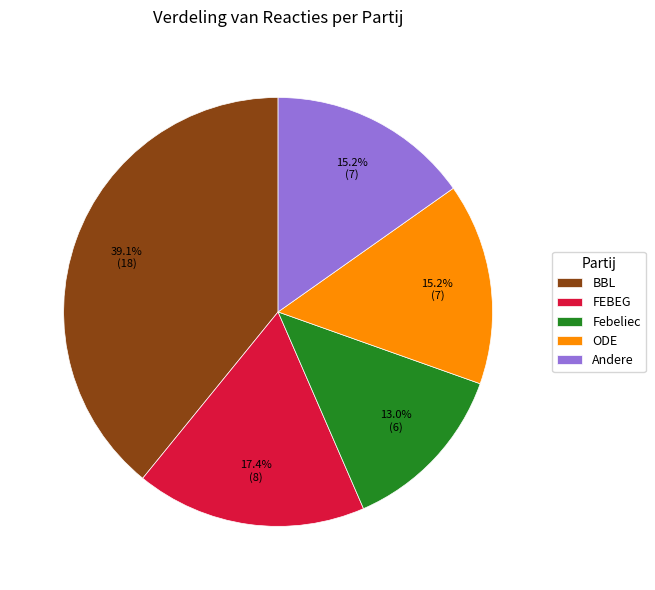

To the nearest percent, what portion does Andere represent?

15%